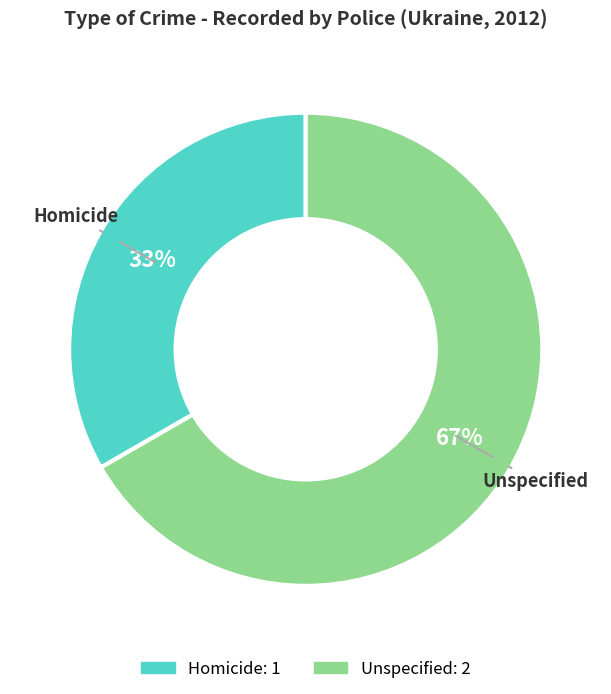

What percentage is the Homicide slice, to the nearest percent?

33%